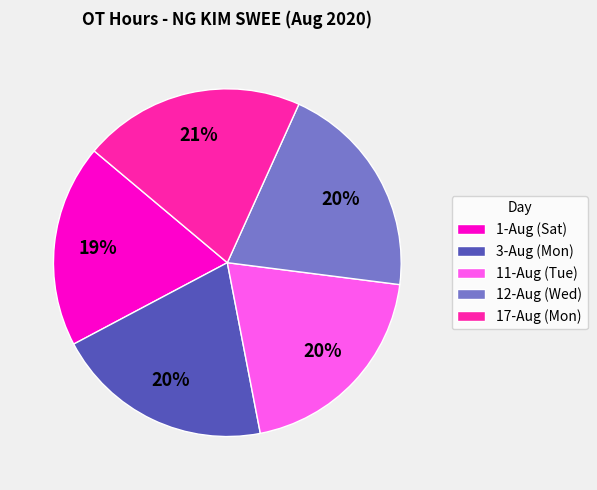

Count the number of slices in the pie.

5